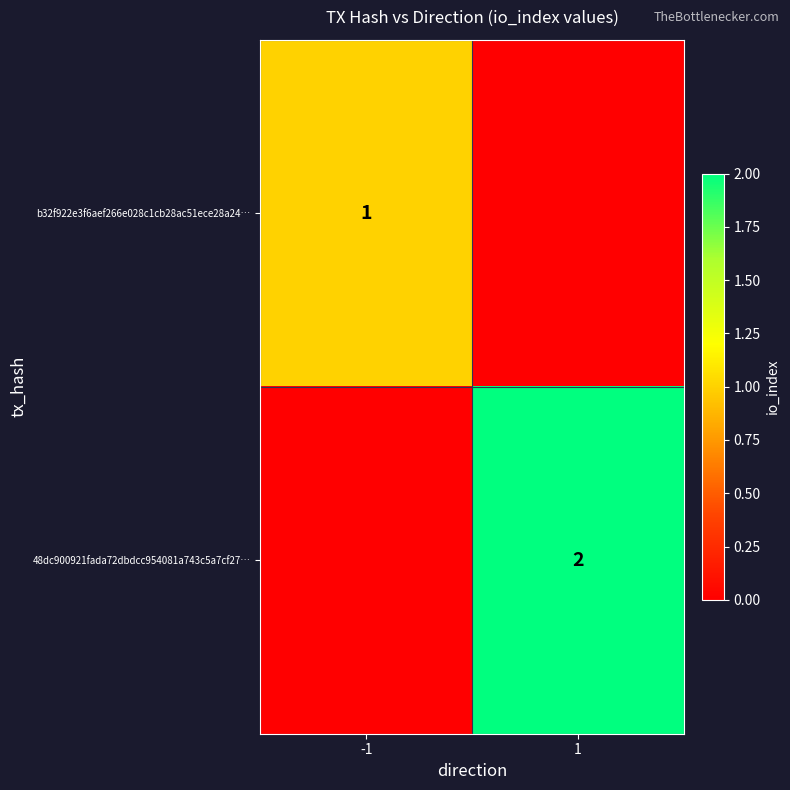

The b32f922e3f6aef266e028c1cb28ac51ece28a24… series shows 2 at -1. True or false?

False